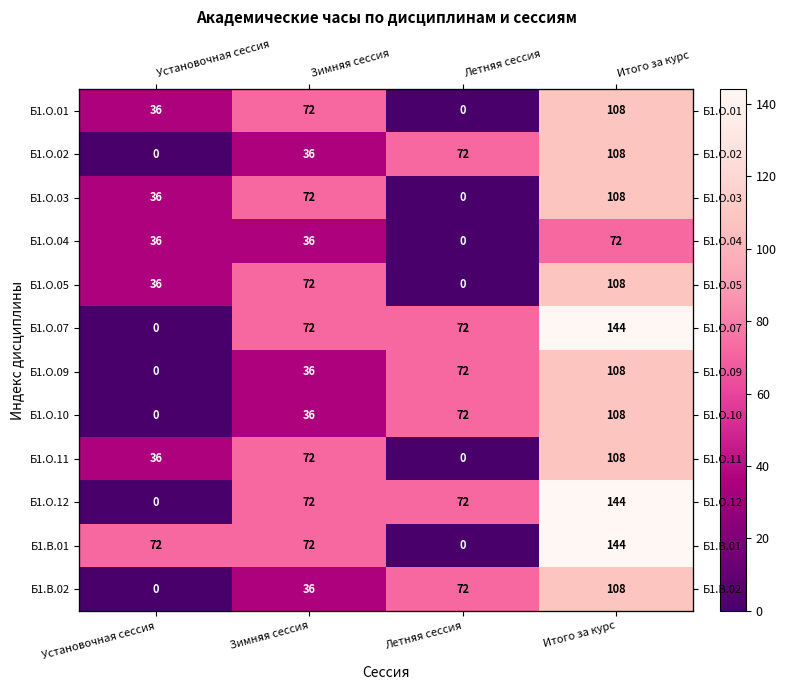

Rank the categories by Б1.В.02 value from highest to lowest.

Итого за курс, Летняя сессия, Зимняя сессия, Установочная сессия